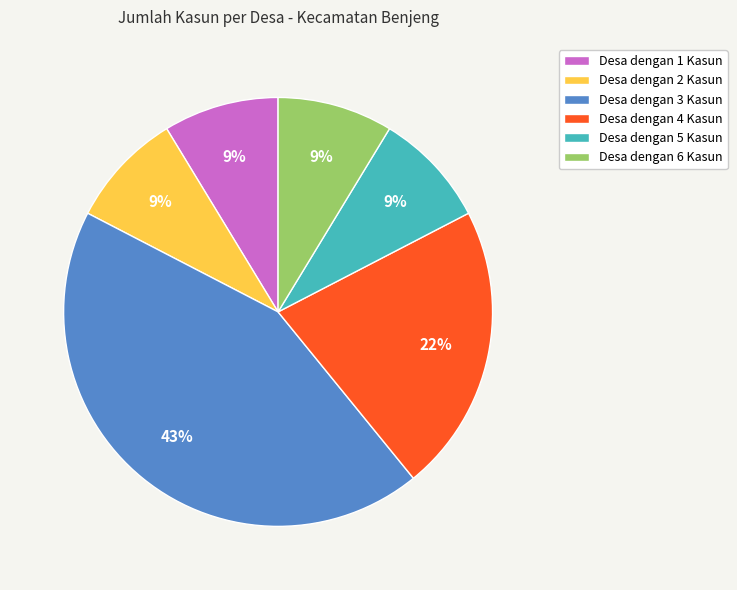

What is the largest slice in the pie chart?

Desa dengan 3 Kasun